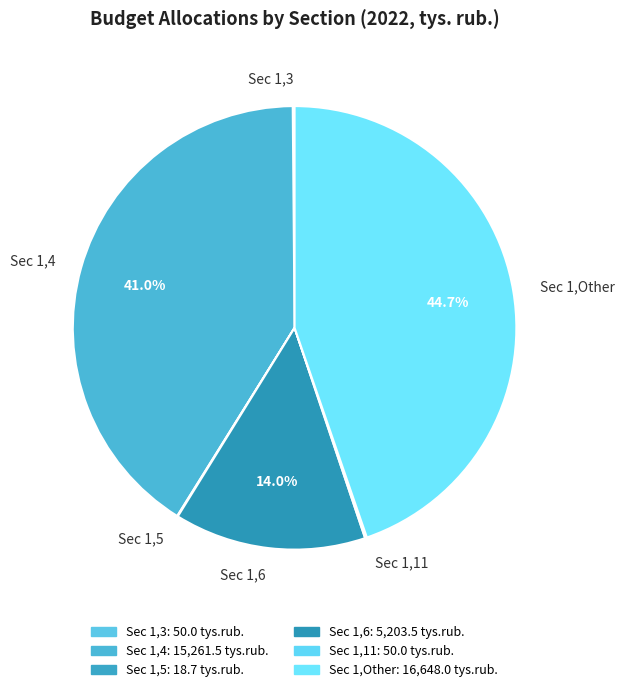

What is the largest slice in the pie chart?

Sec 1,Other